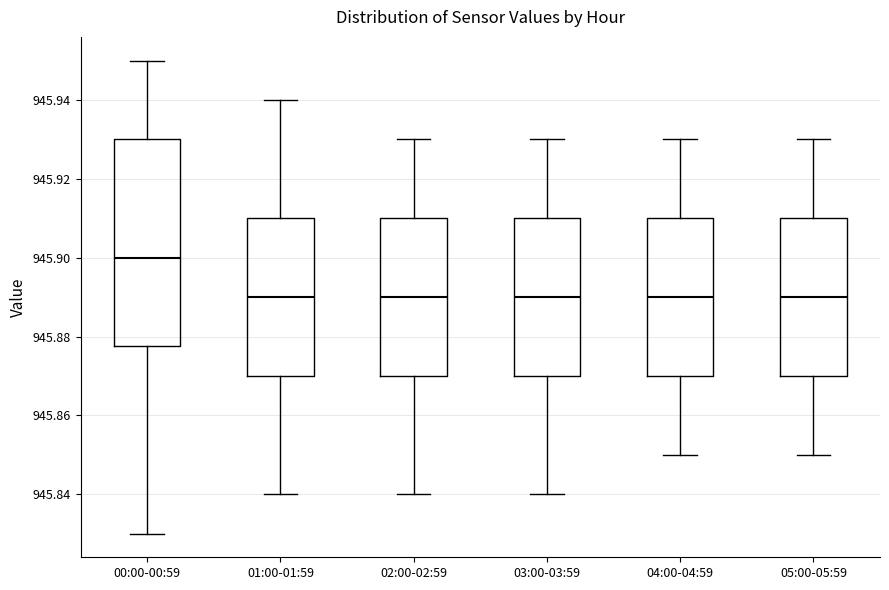

Reading left to right, transcribe this box plot: for each box, give where its median line is, the range the box spans, and where its two whiskers end, as read against the y-axis. The values are not printed on the chart, so give them approximately, as read against the axis.

00:00-00:59: median 945.900, box 945.878 to 945.930, whiskers 945.830 to 945.950
01:00-01:59: median 945.890, box 945.870 to 945.910, whiskers 945.840 to 945.940
02:00-02:59: median 945.890, box 945.870 to 945.910, whiskers 945.840 to 945.930
03:00-03:59: median 945.890, box 945.870 to 945.910, whiskers 945.840 to 945.930
04:00-04:59: median 945.890, box 945.870 to 945.910, whiskers 945.850 to 945.930
05:00-05:59: median 945.890, box 945.870 to 945.910, whiskers 945.850 to 945.930